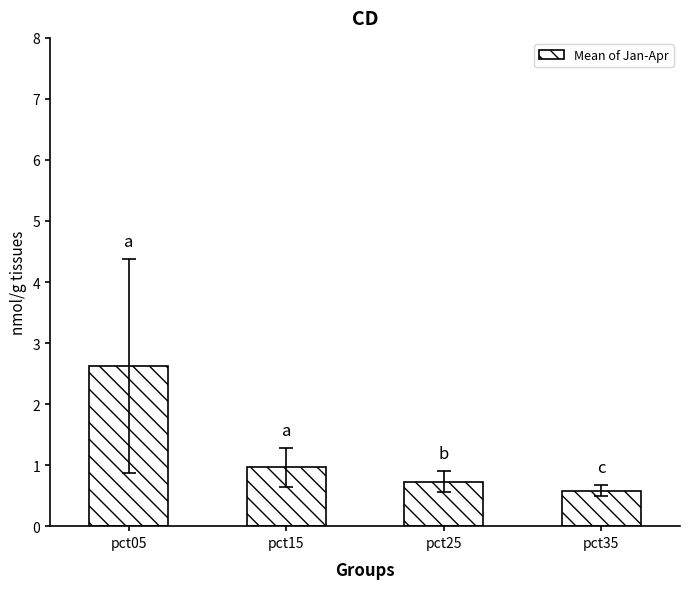

Rank the categories by value from lowest to highest.

pct35, pct25, pct15, pct05